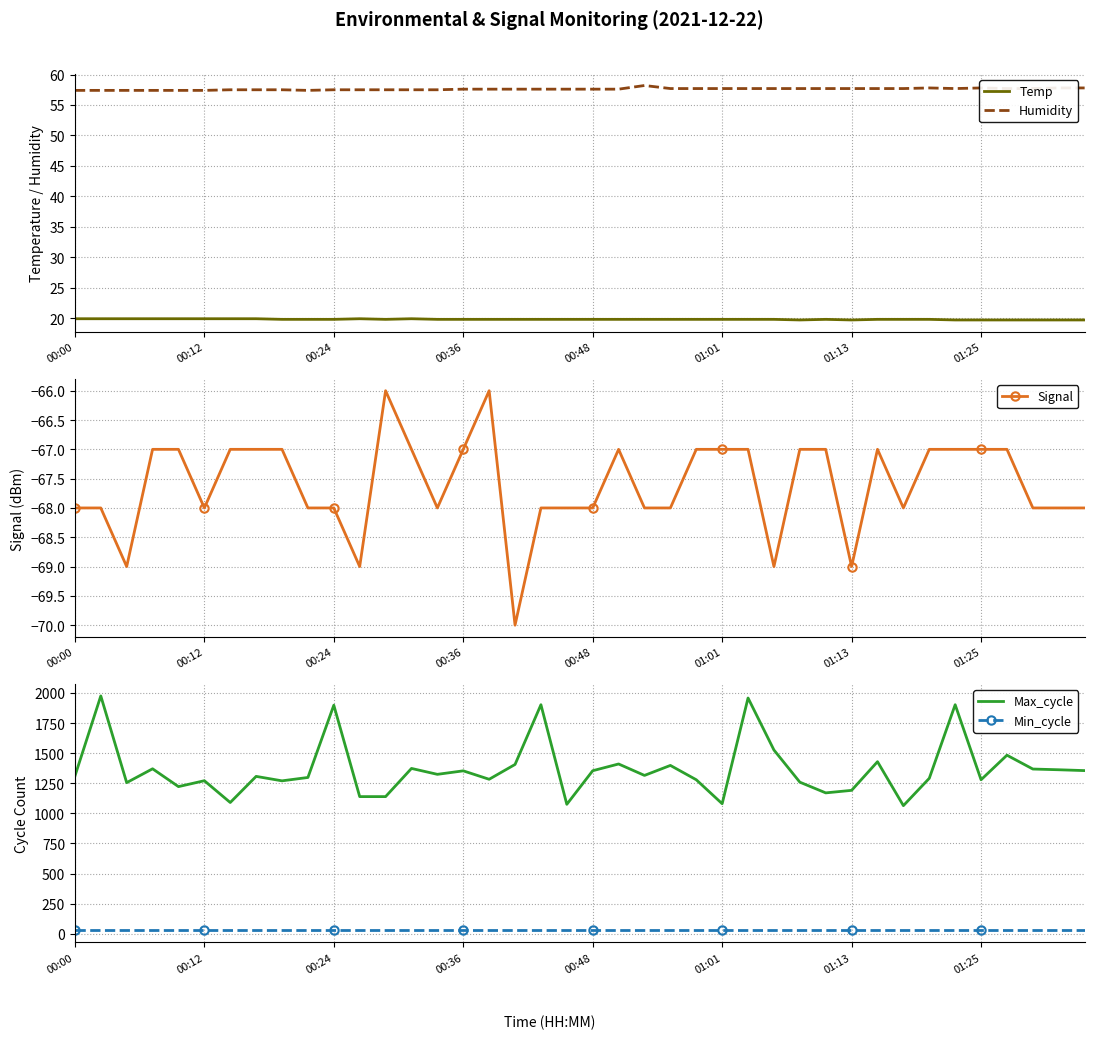

What is the value of the Max_cycle point at the 38th from the left?

1368.0